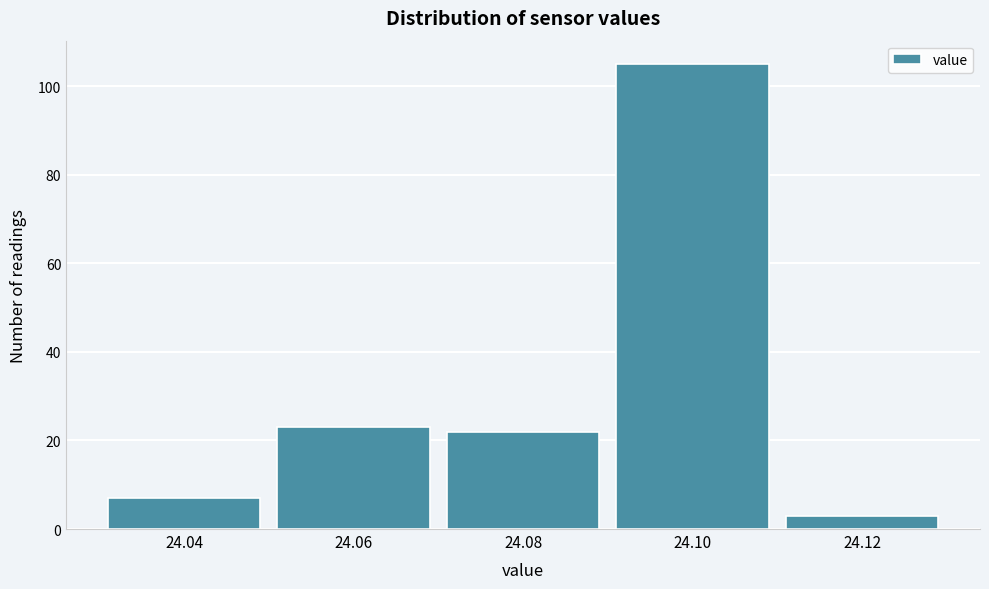

Reading right to left, what are all the values shown in this chart?

3	105	22	23	7